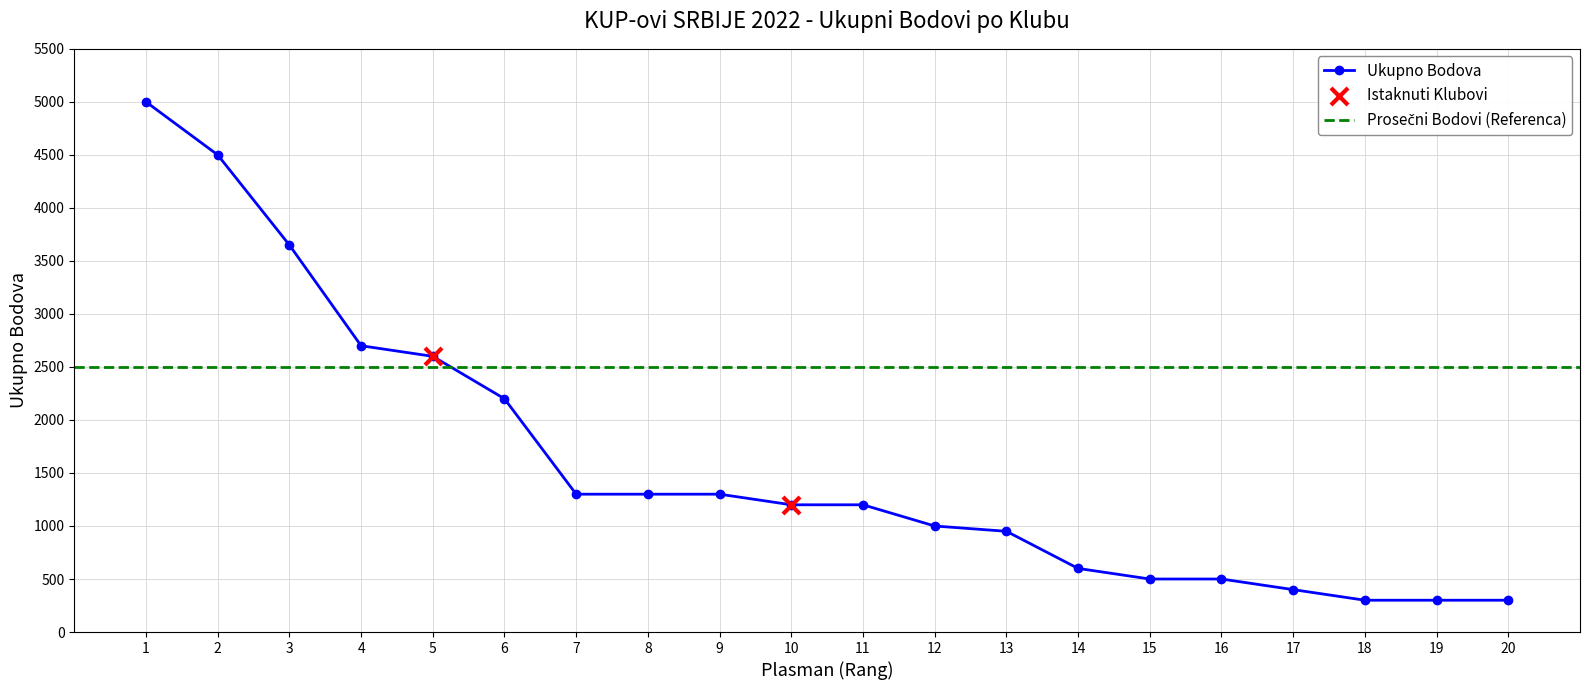

What is the value of the Ukupno Bodova point at the 16th from the left?

500